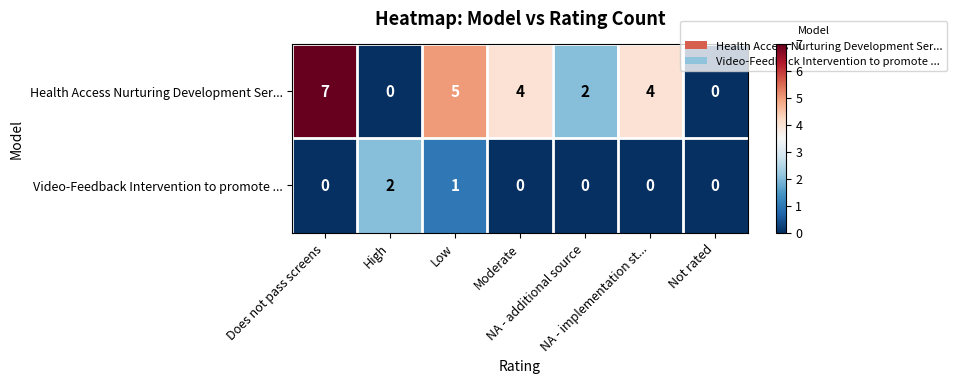

Count the Health Access Nurturing Development Ser... values in the range 0 to 5.

6